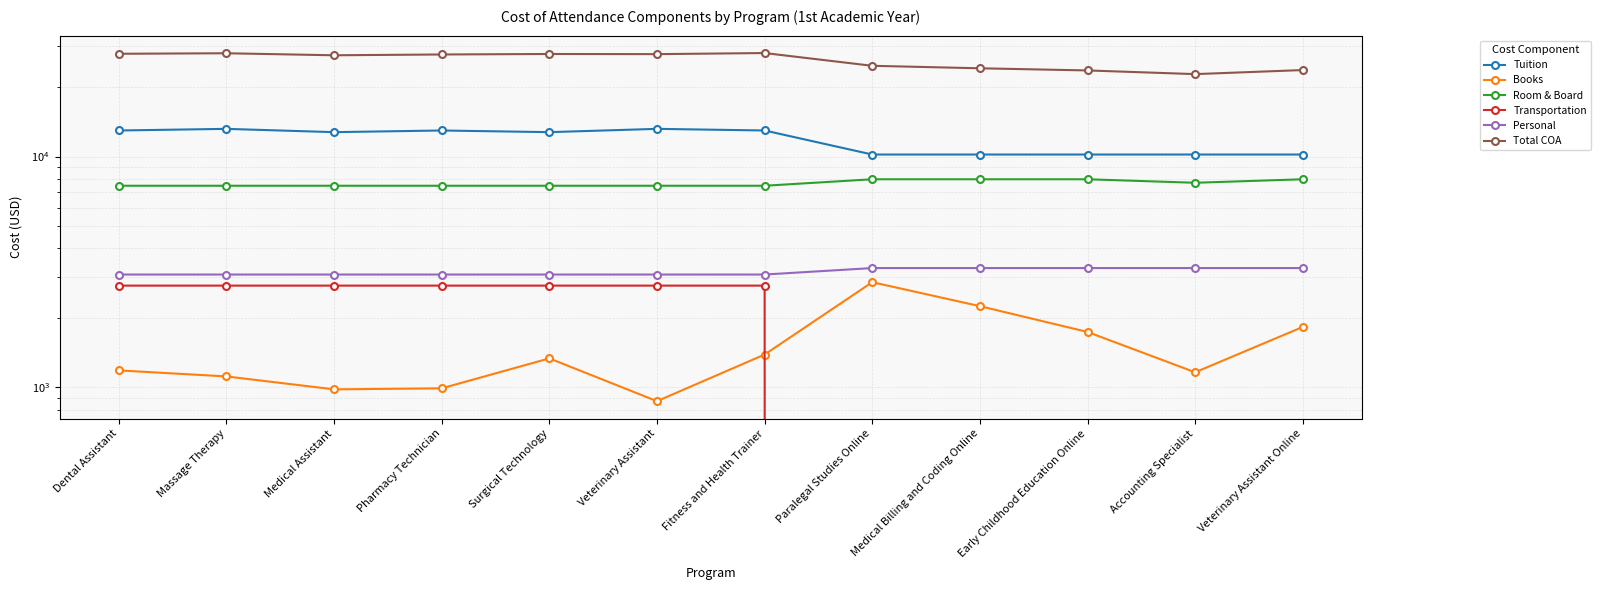

True or false: Total COA has more than 1 points higher than both neighbors.

True